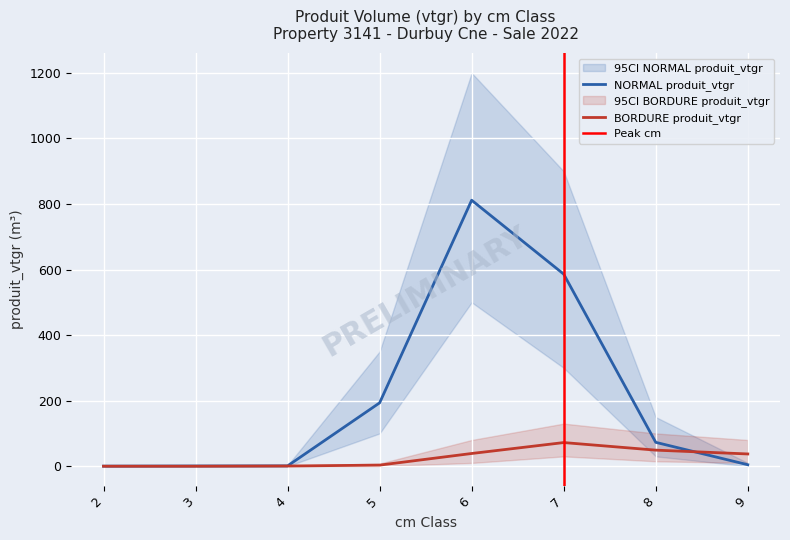

Is the value of NORMAL produit_vtgr at 4 greater than the value of BORDURE produit_vtgr at 8?

No